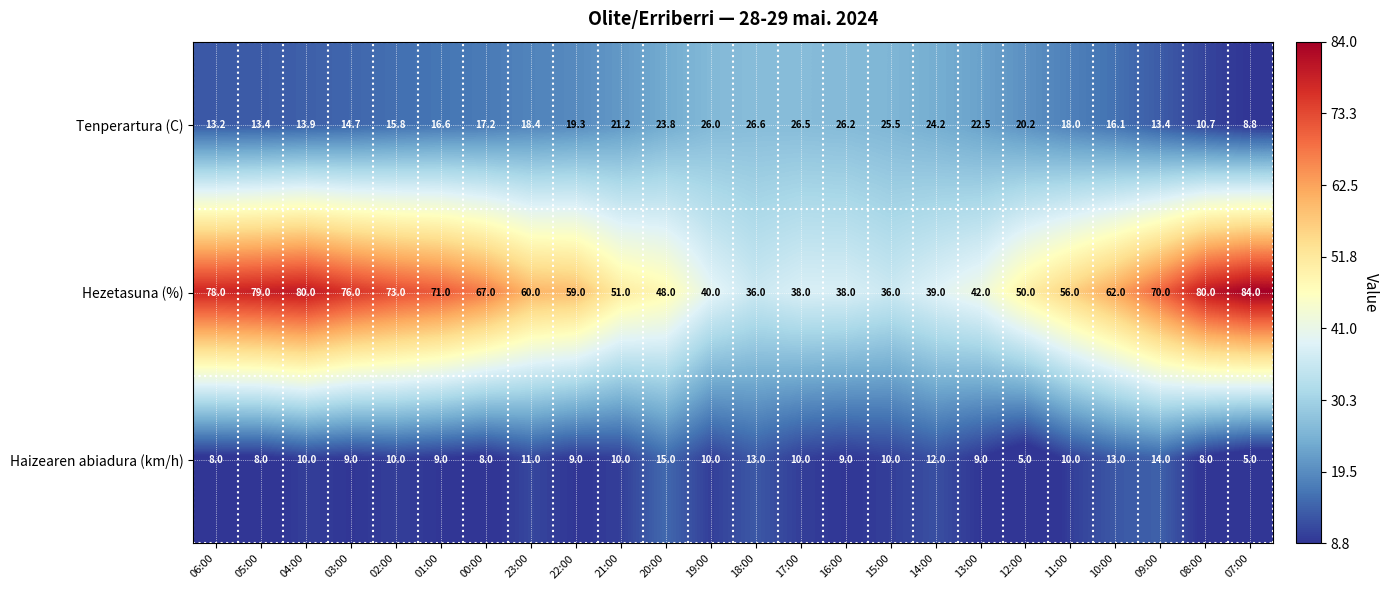

The value of Hezetasuna (%) at 06:00 is 78.0. True or false?

True